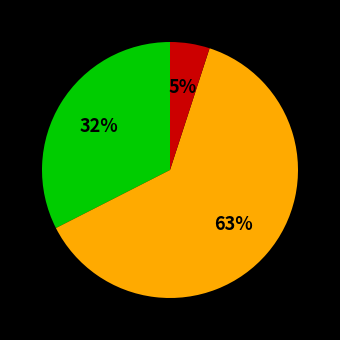

Is there any slice that represents more than half of the pie?

Yes